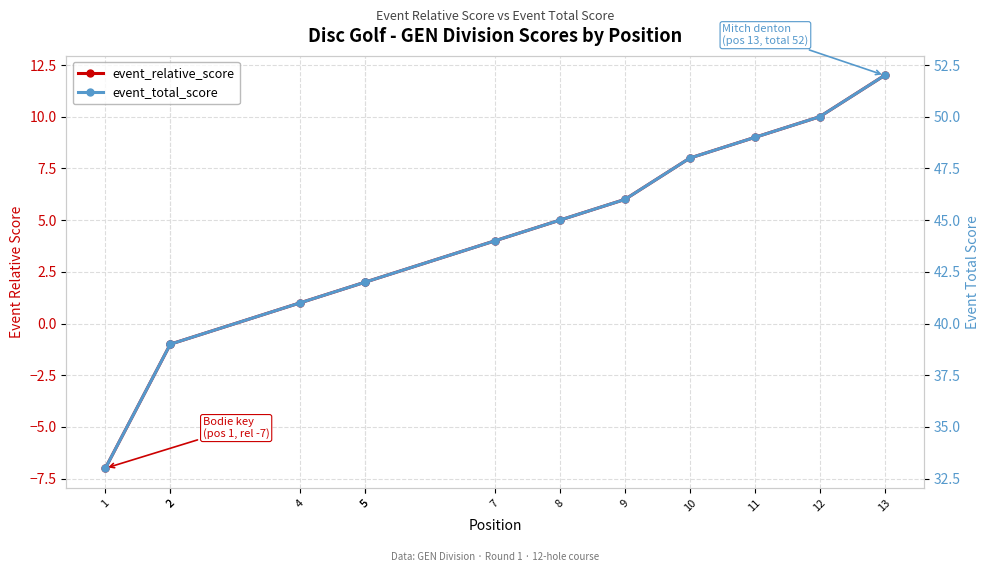

What is the total value across all series at 5?

44